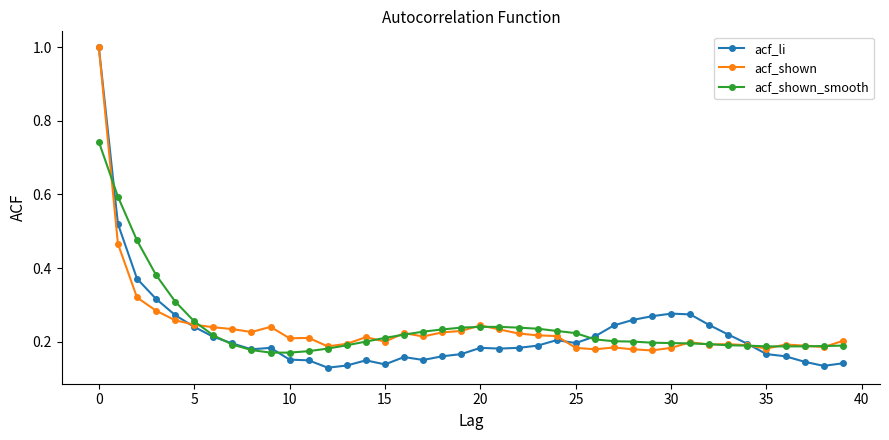

True or false: acf_shown_smooth and acf_li intersect in this chart.

True